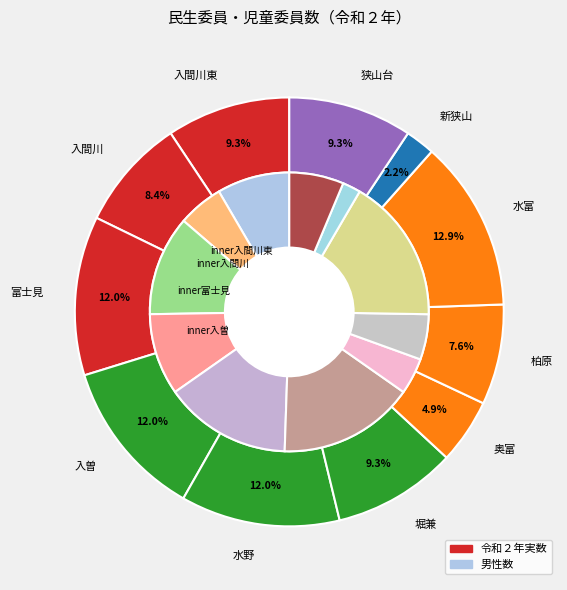

Rank the categories by value from lowest to highest.

新狭山, 奥富, 柏原, 入間川, 入間川東, 堀兼, 狭山台, 富士見, 入曽, 水野, 水富